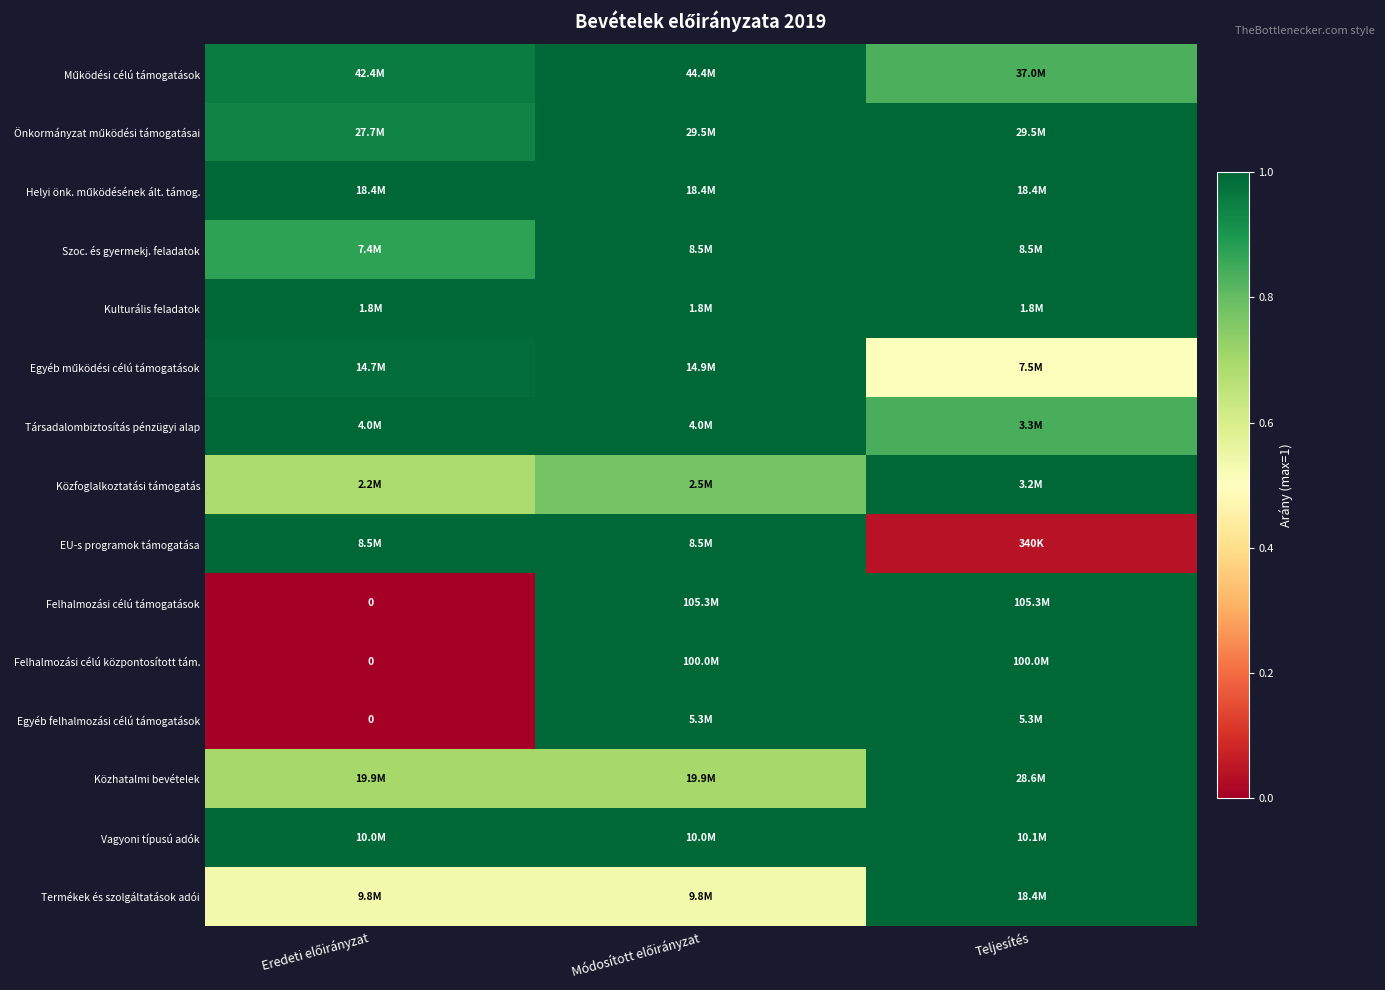

True or false: Vagyoni típusú adók has a value of 1.0 at Teljesítés.

True